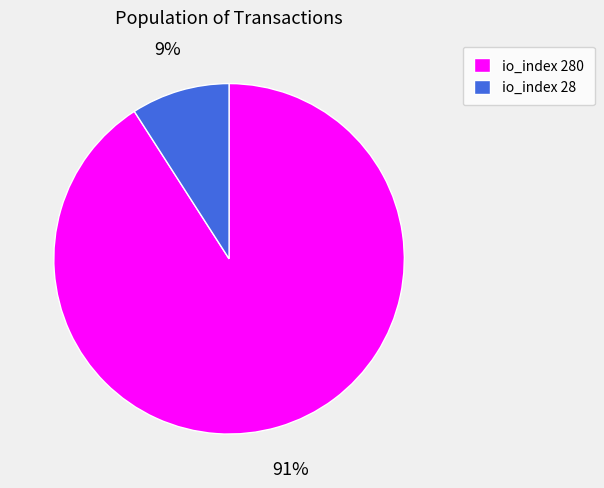

Which slice is the largest?

io_index 280